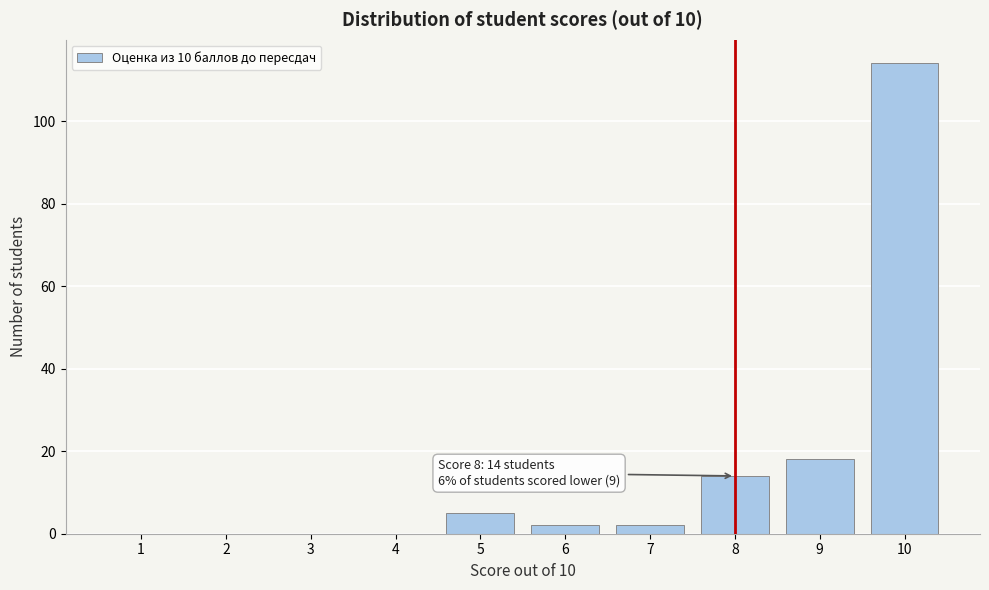

Reading left to right, what are all the values shown in this chart?

1=0	2=0	3=0	4=0	5=5	6=2	7=2	8=14	9=18	10=114